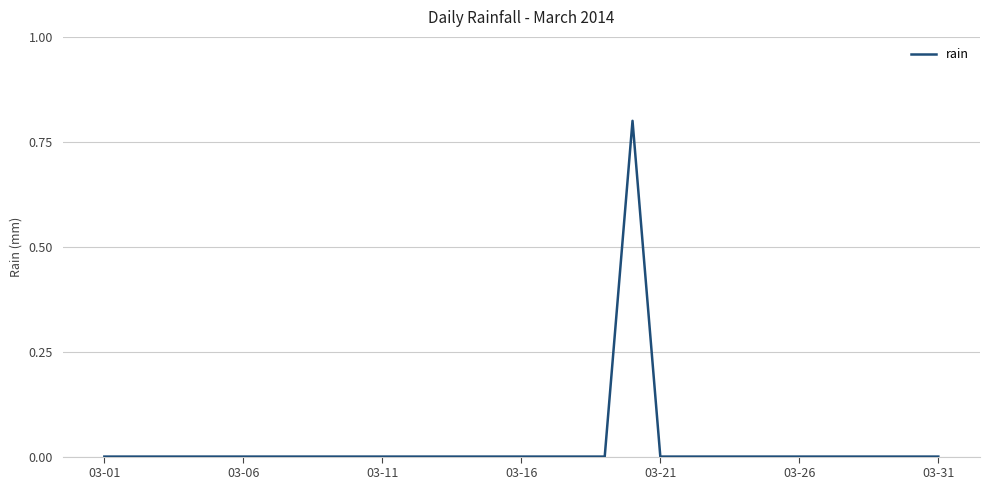

True or false: there are more than 0 points higher than both neighbors.

True